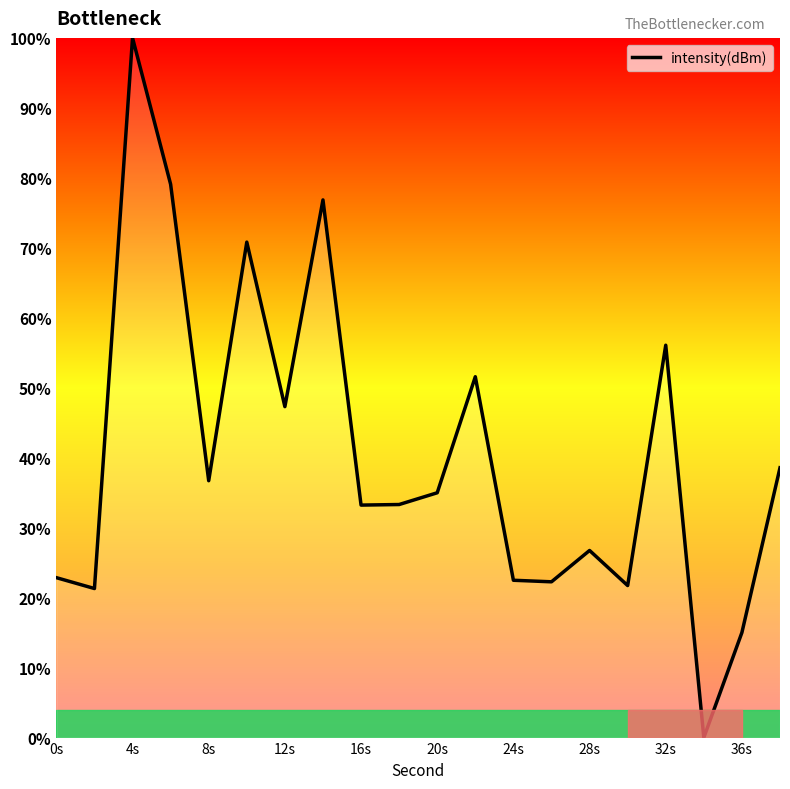

What is the greatest value displayed?

100.0